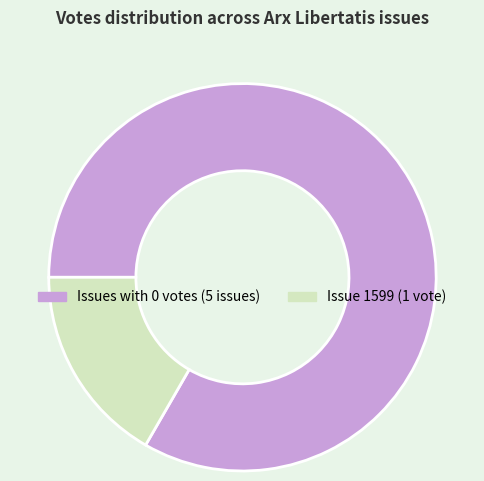

Which slice represents more than half of the pie?

Issues with 0 votes (5 issues)